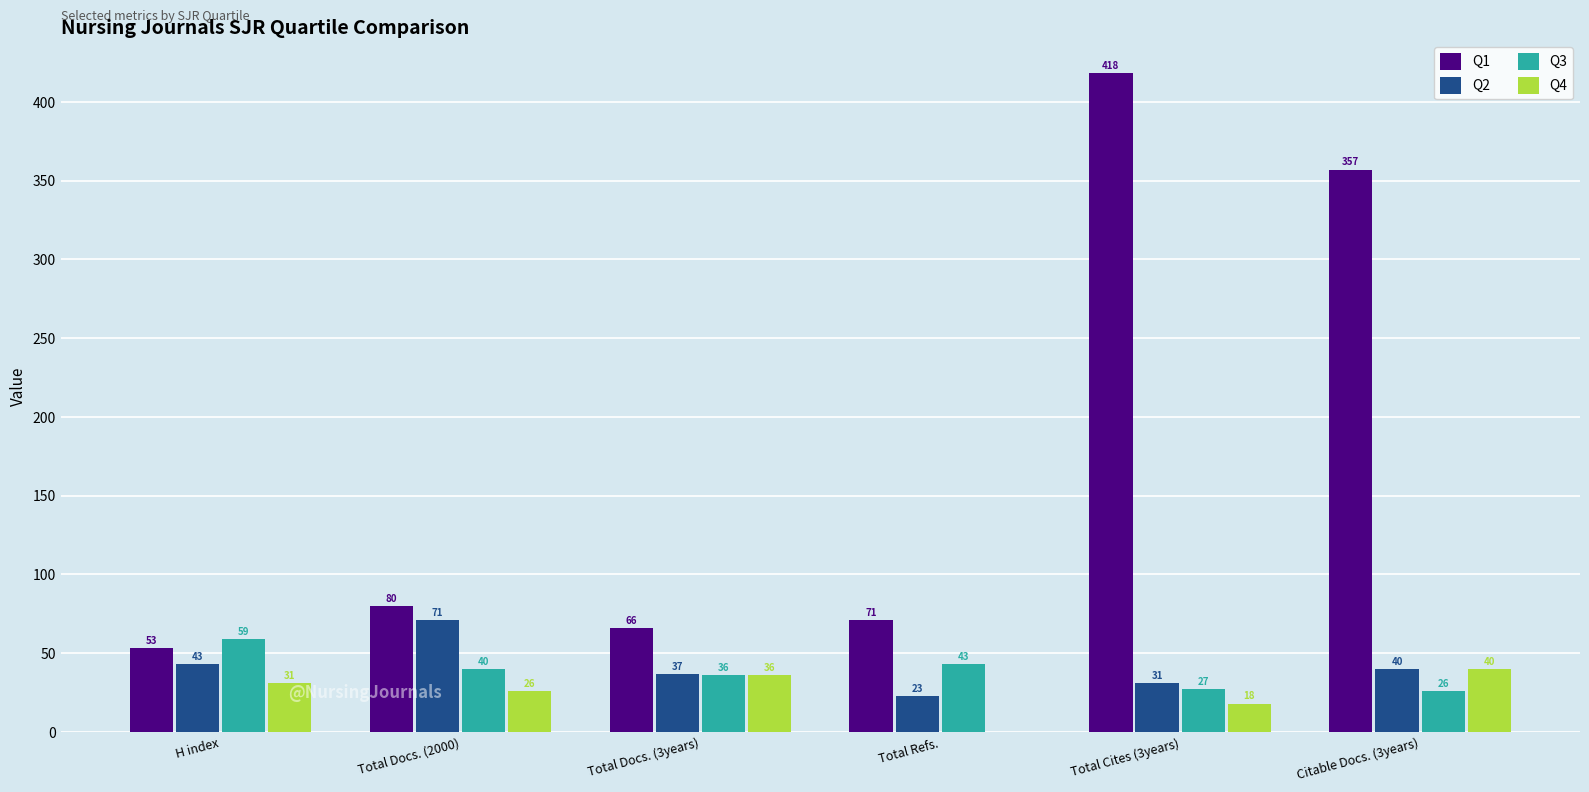

What is the sum of all Q1 values?

1045